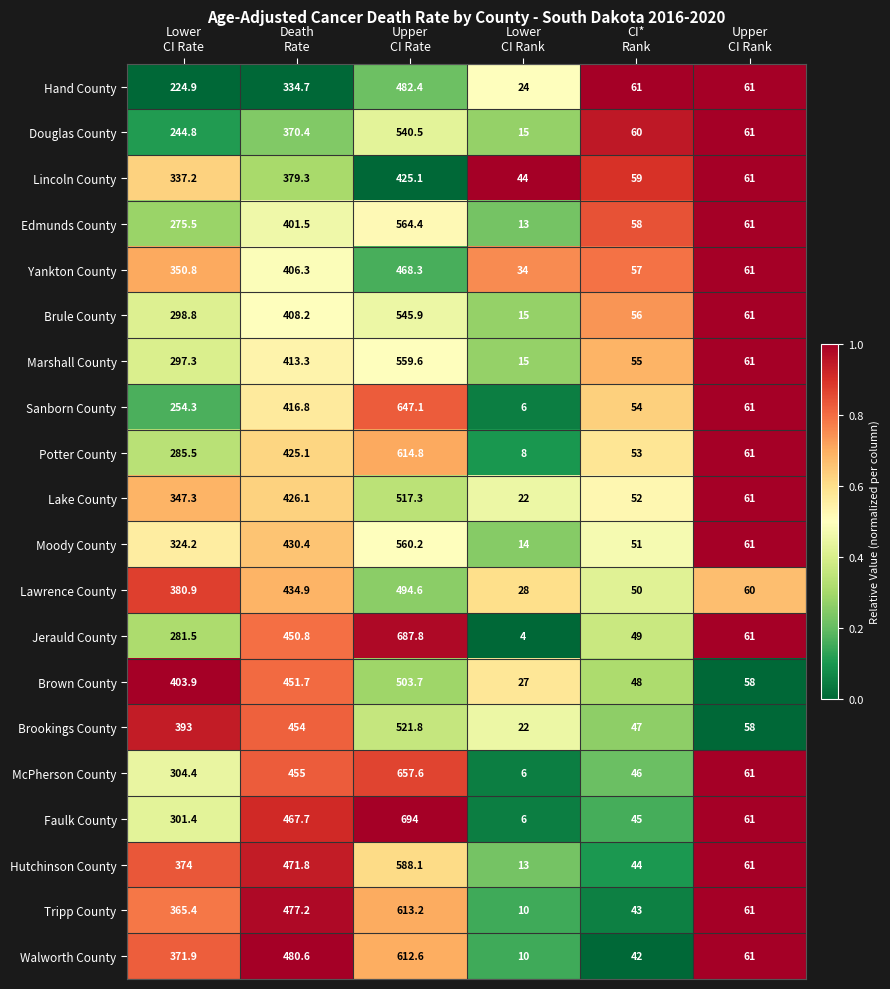

What is the maximum value shown in the chart?

694.0